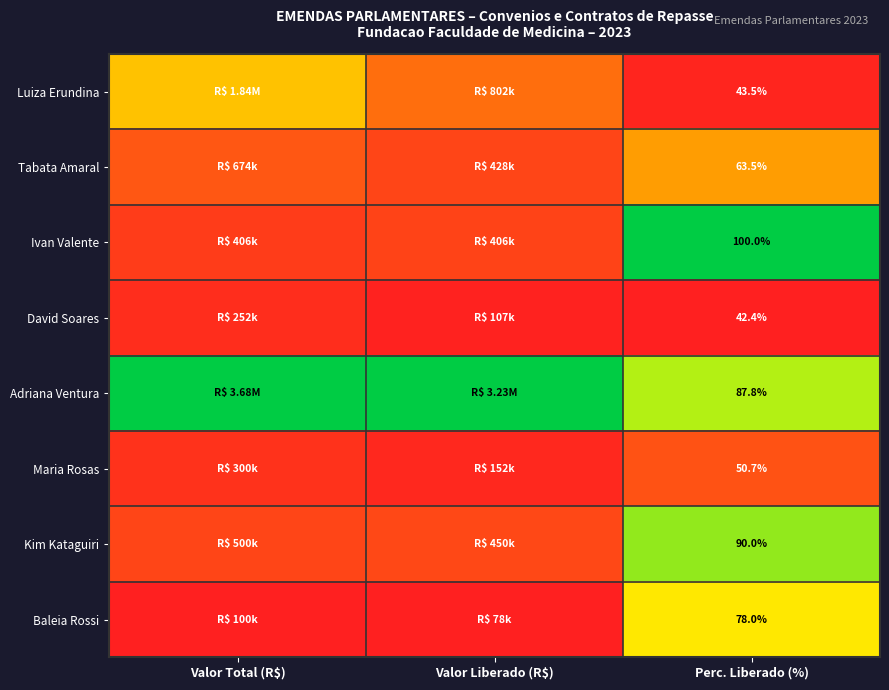

Is the value of Tabata Amaral at Valor Liberado (R$) greater than the value of Maria Rosas at Valor Liberado (R$)?

Yes